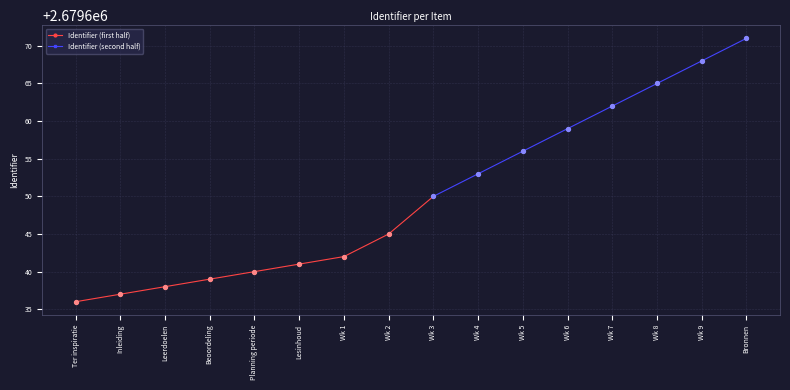

Which has a higher value, Lesinhoud or Inleiding?

Lesinhoud